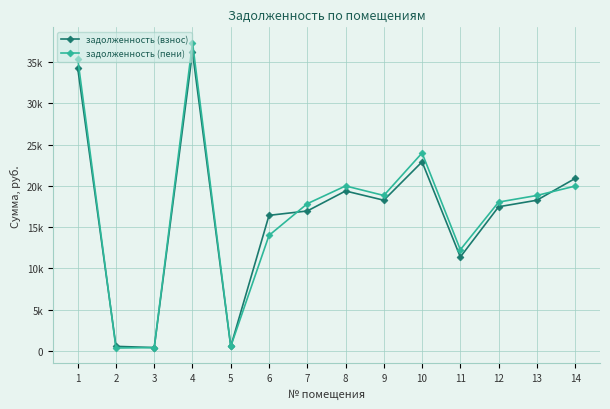

True or false: задолженность (пени) has more than 2 interior local peaks.

True